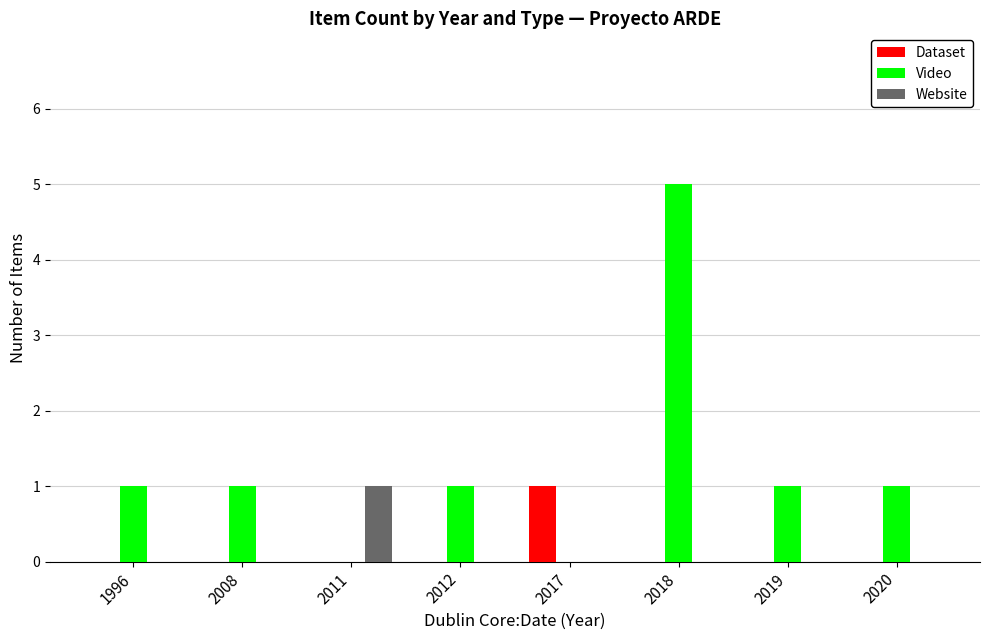

At which category is the sum across all series the highest?

2018